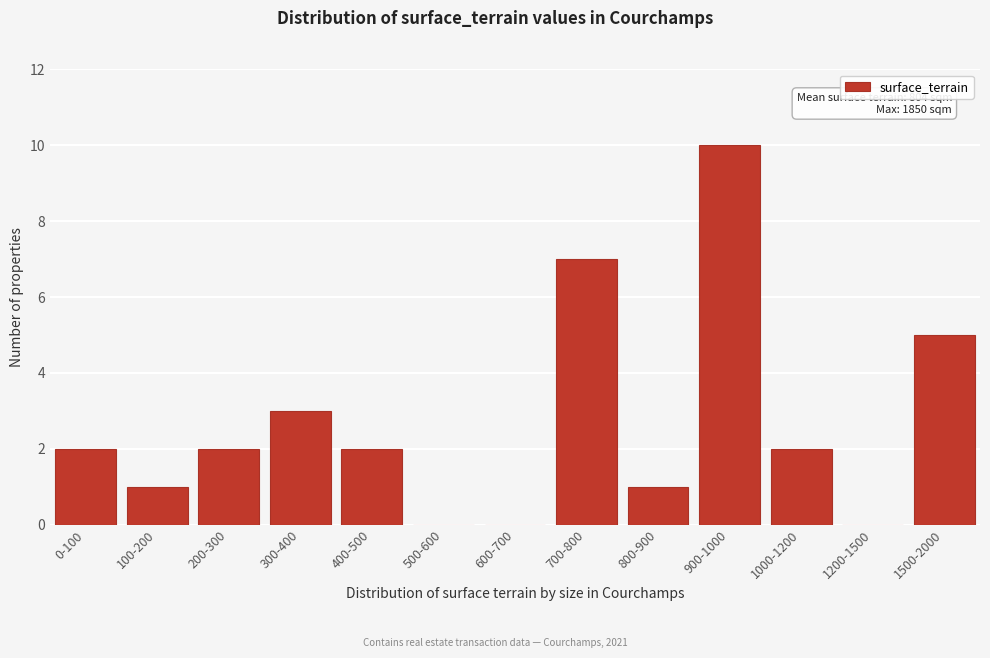

Reading right to left, what are all the values shown in this chart?

1500-2000=5	1200-1500=0	1000-1200=2	900-1000=10	800-900=1	700-800=7	600-700=0	500-600=0	400-500=2	300-400=3	200-300=2	100-200=1	0-100=2